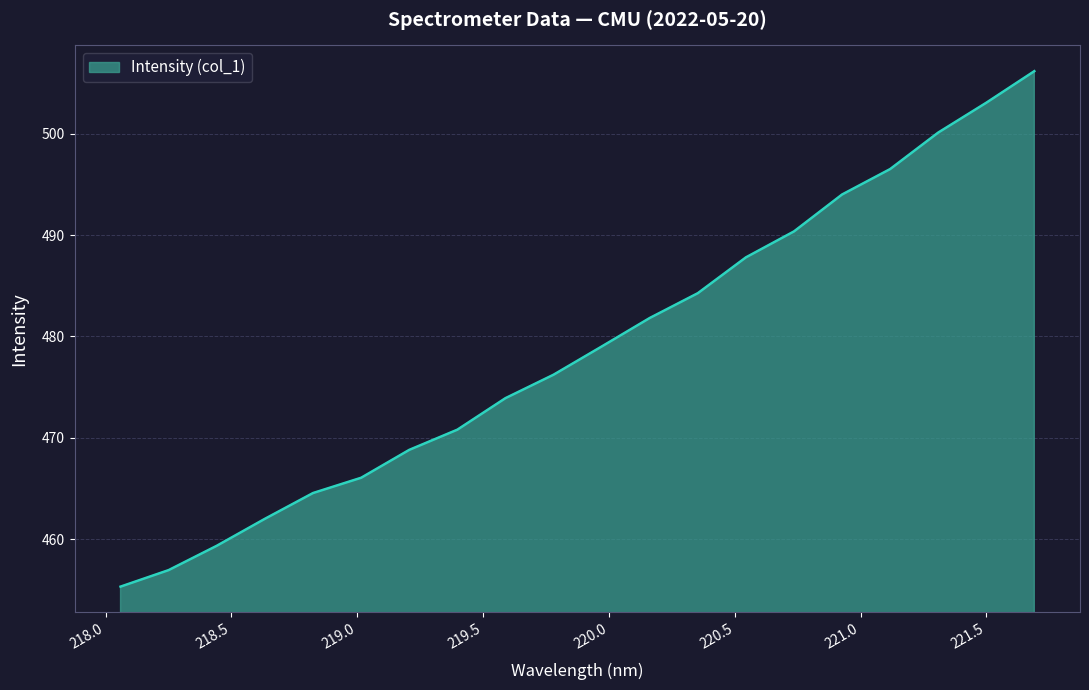

What is the minimum value shown in the chart?

455.3